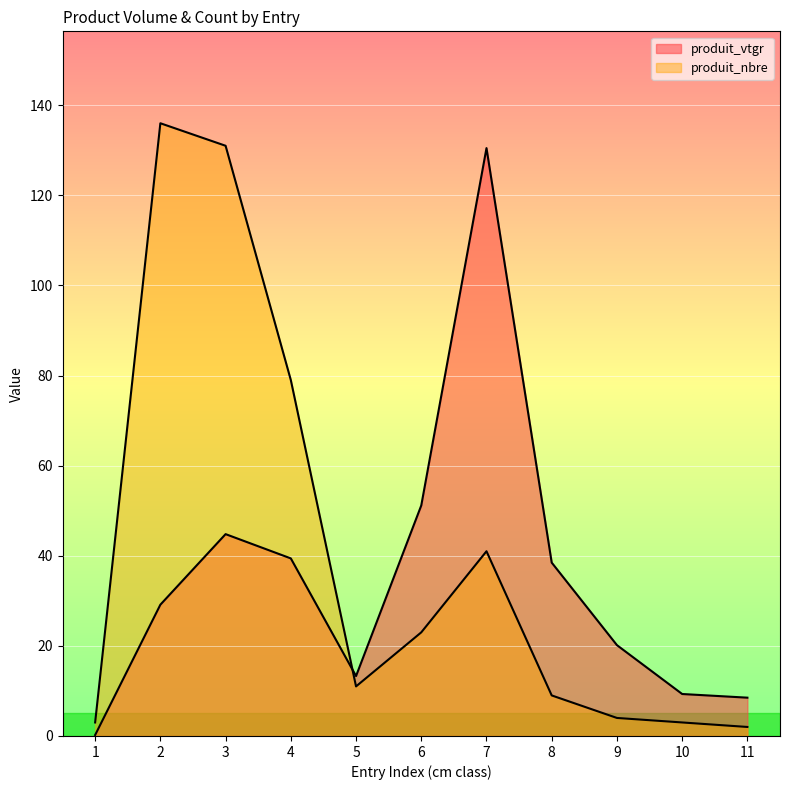

What is the difference between the highest and lowest values at 1?

2.8